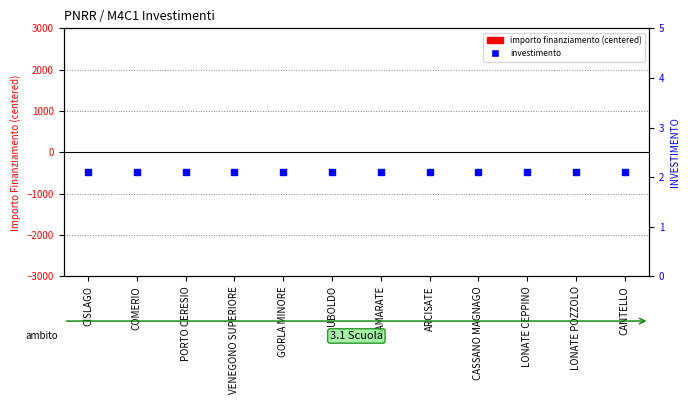

Is the value of INVESTIMENTO at CISLAGO greater than the value of IMPORTO FINANZIAMENTO REGIS at LONATE POZZOLO?

Yes